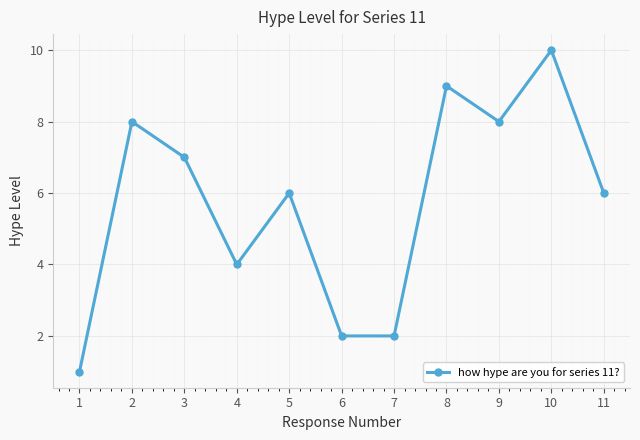

How many interior local peaks (higher than both neighbors) does the data have?

4